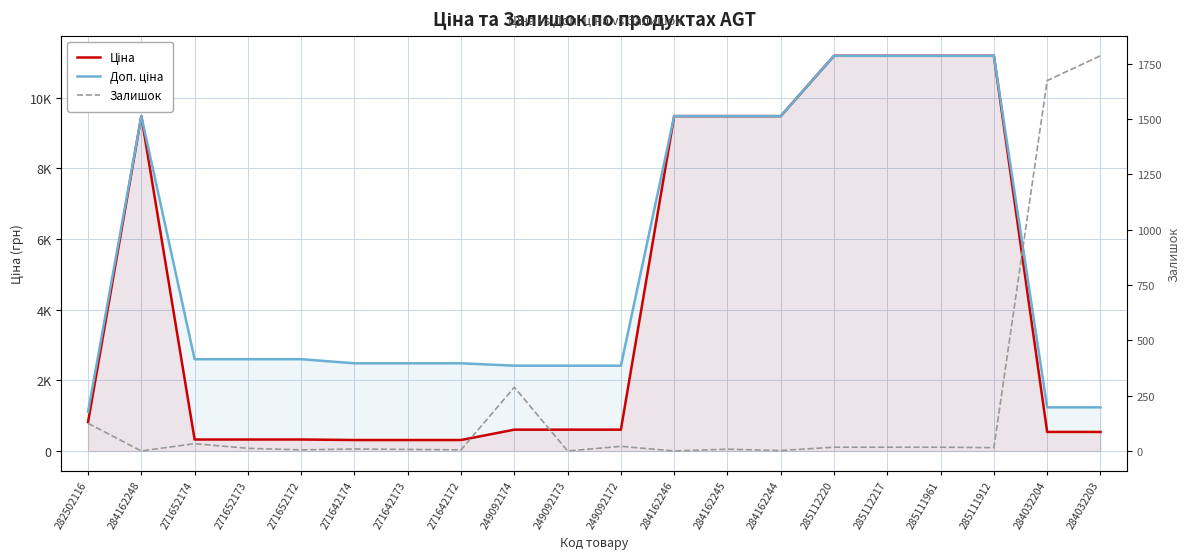

True or false: Ціна has more than 1 interior local peaks.

False